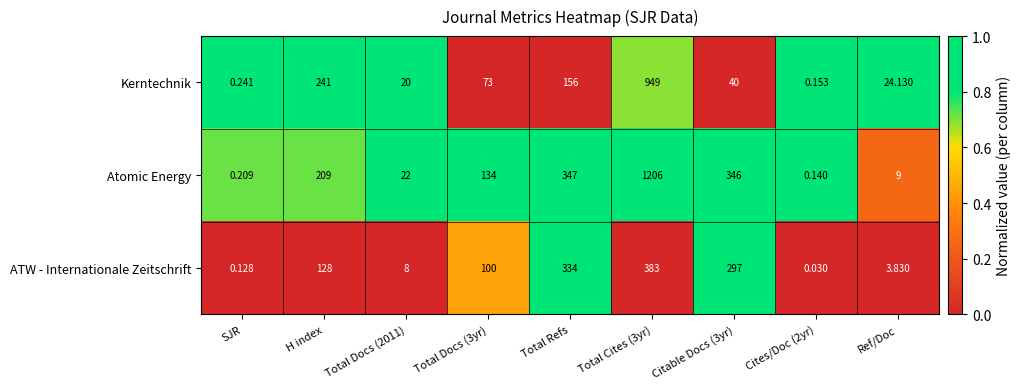

Which series has the widest spread of values?

Atomic Energy